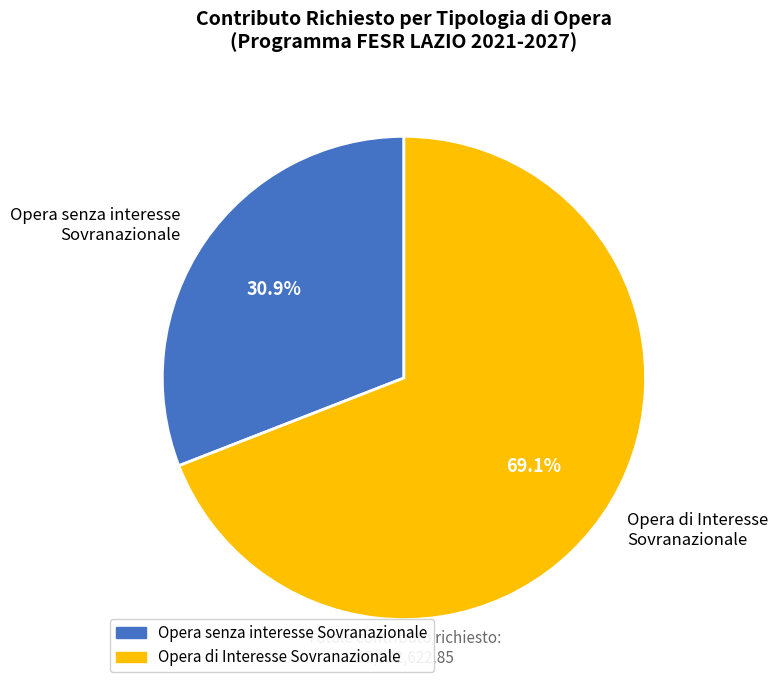

Which slice is the largest?

Opera di Interesse Sovranazionale